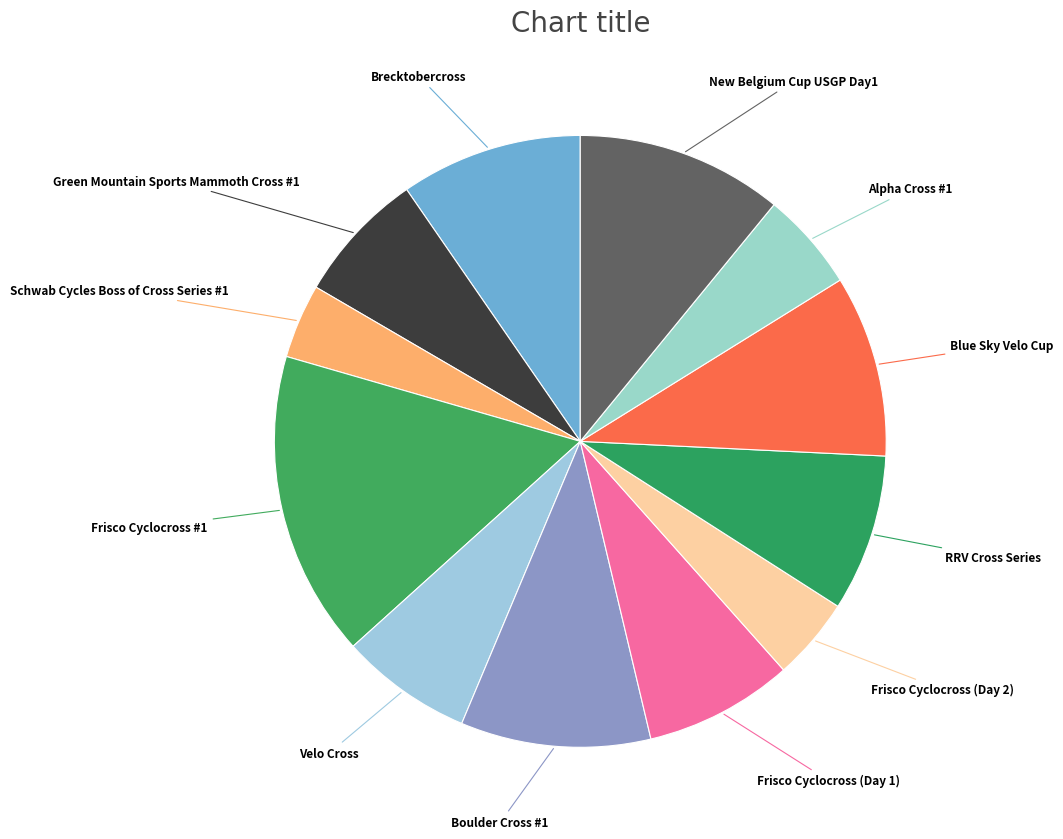

How many segments does this pie chart have?

12